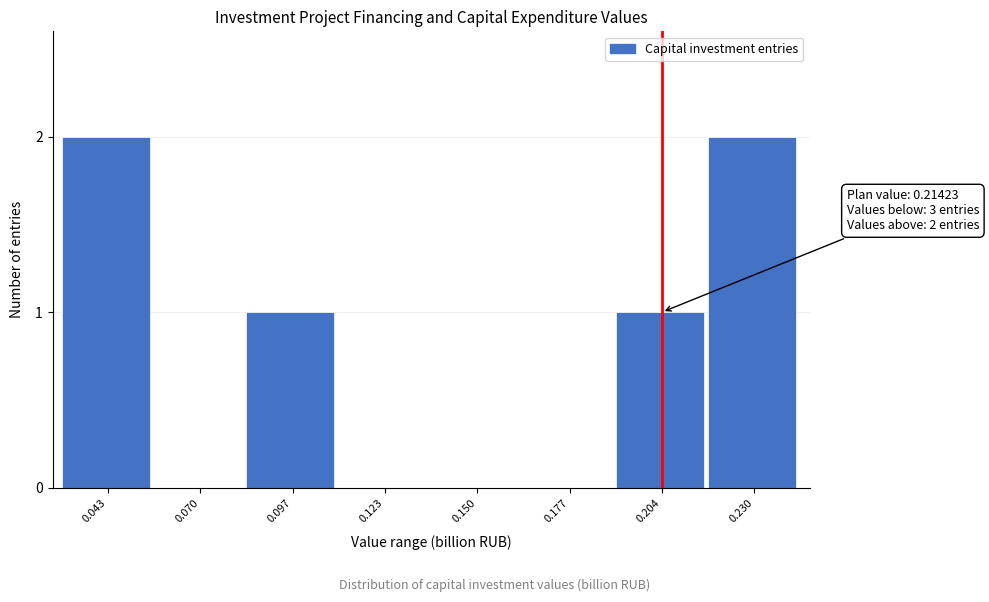

Reading right to left, transcribe all the data shown in this chart.

0.230=2	0.204=1	0.177=0	0.150=0	0.123=0	0.097=1	0.070=0	0.043=2